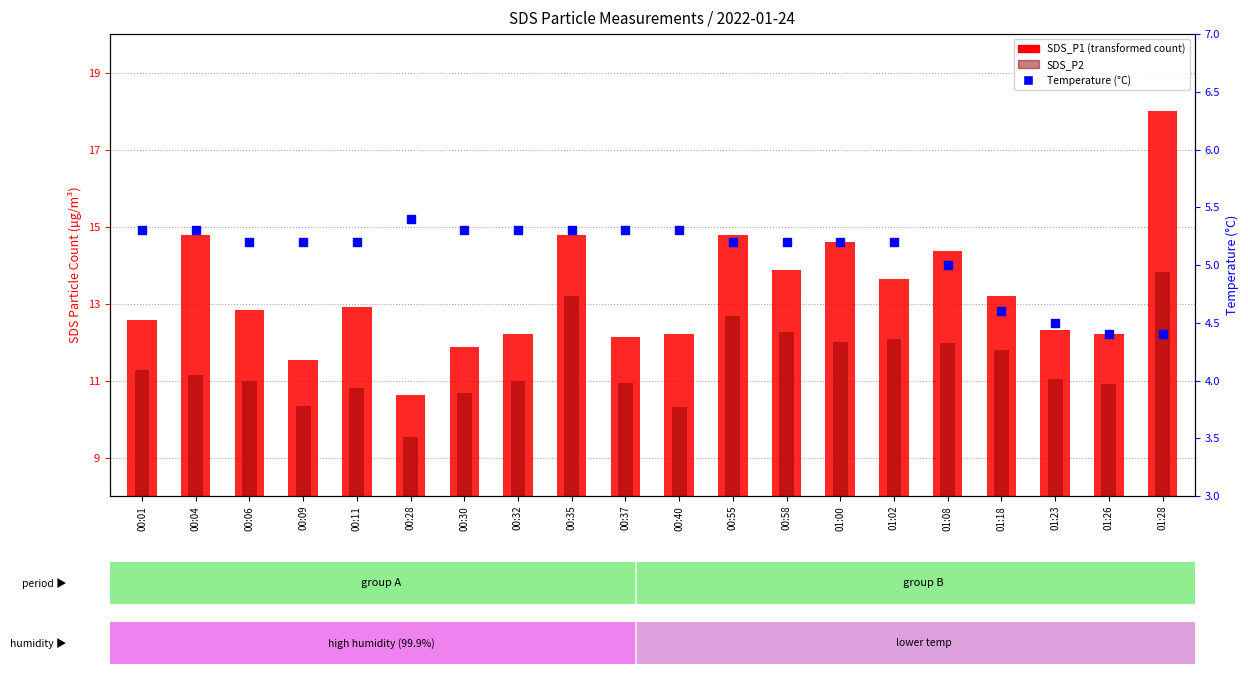

At which category is the sum across all series the highest?

01:28